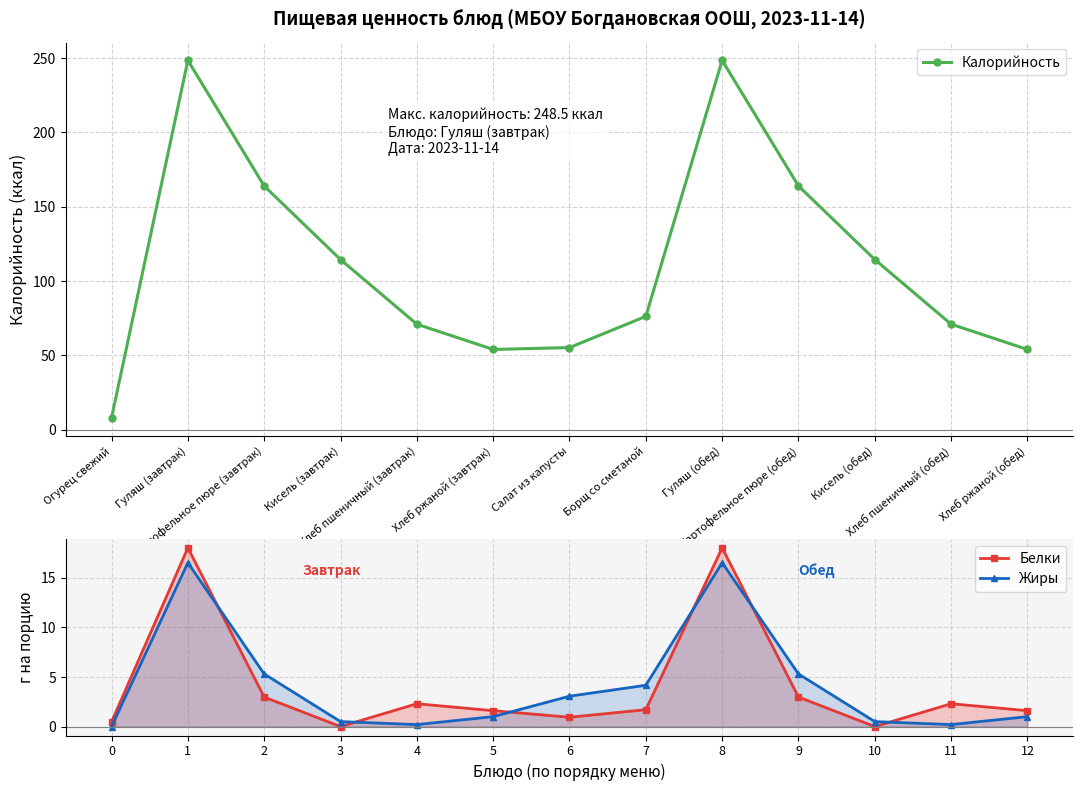

True or false: Белки has more than 0 points higher than both neighbors.

True